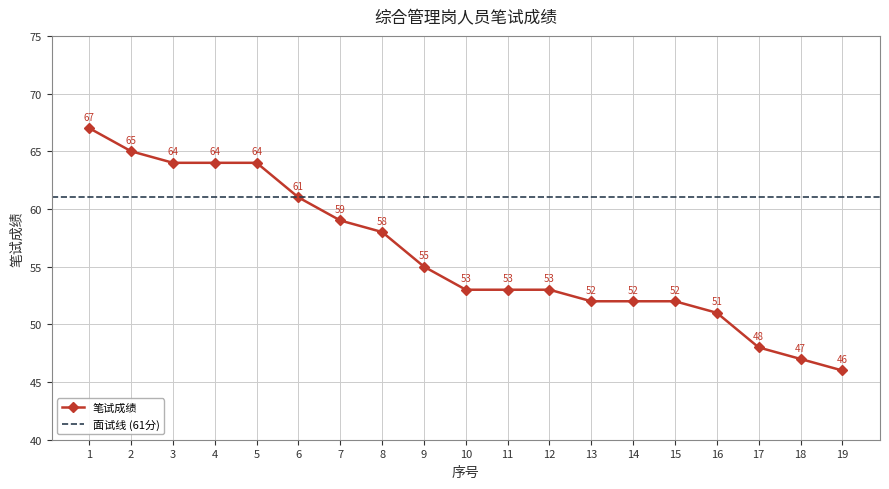

What is the difference between the maximum and second lowest values?

20